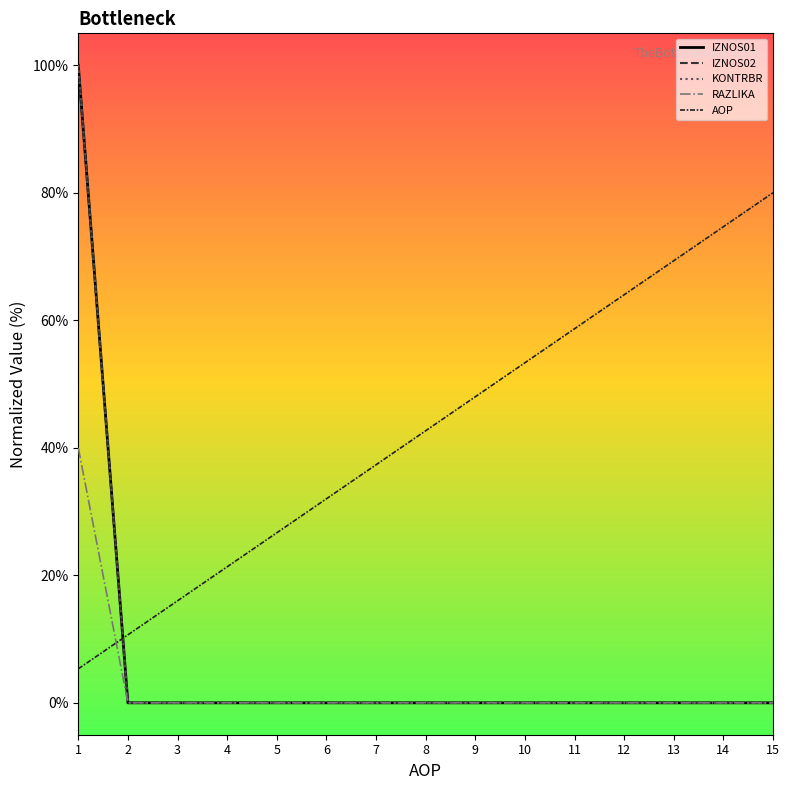

Does the chart display data point markers on the line(s)?

No